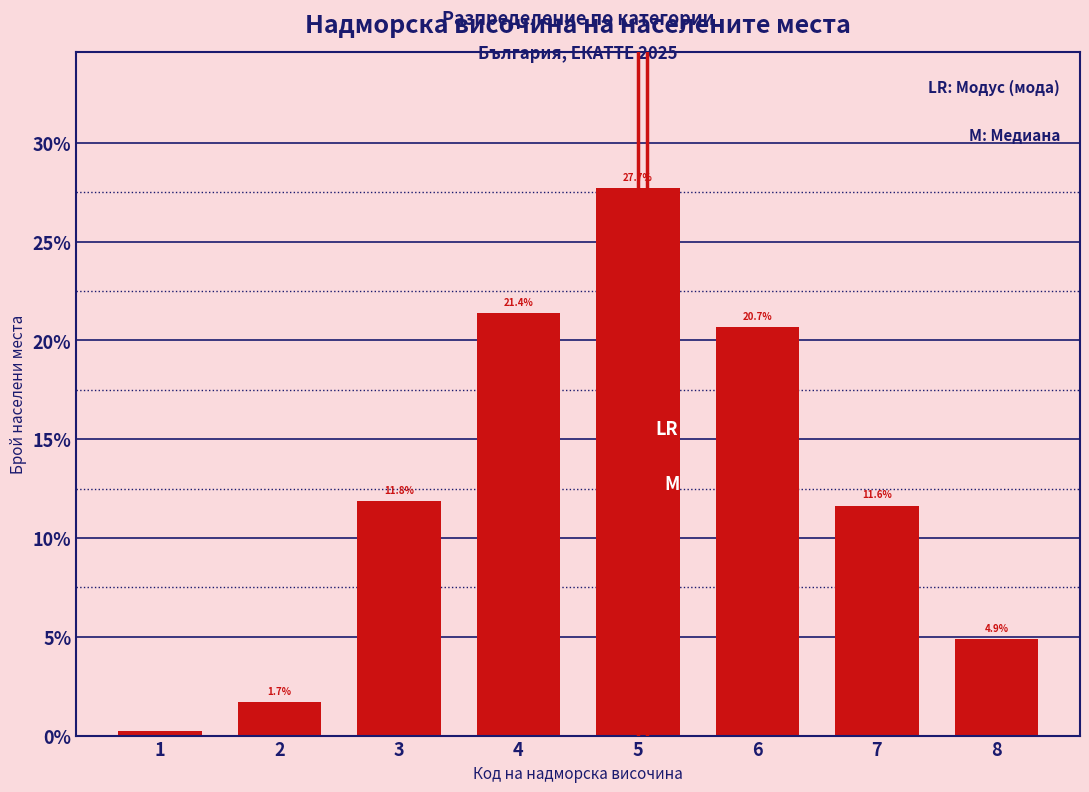

Approximately how many times larger is the value at 6 compared to 2?

12.2